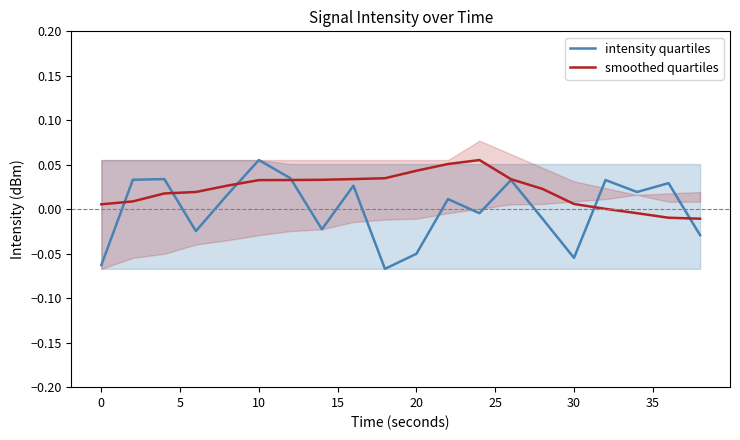

Which series has the largest total across all categories?

smoothed quartiles